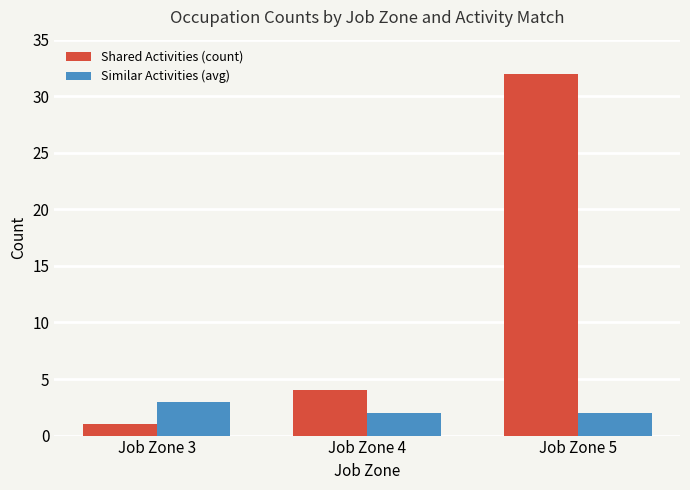

Which series has the widest spread of values?

Shared Activities (count)